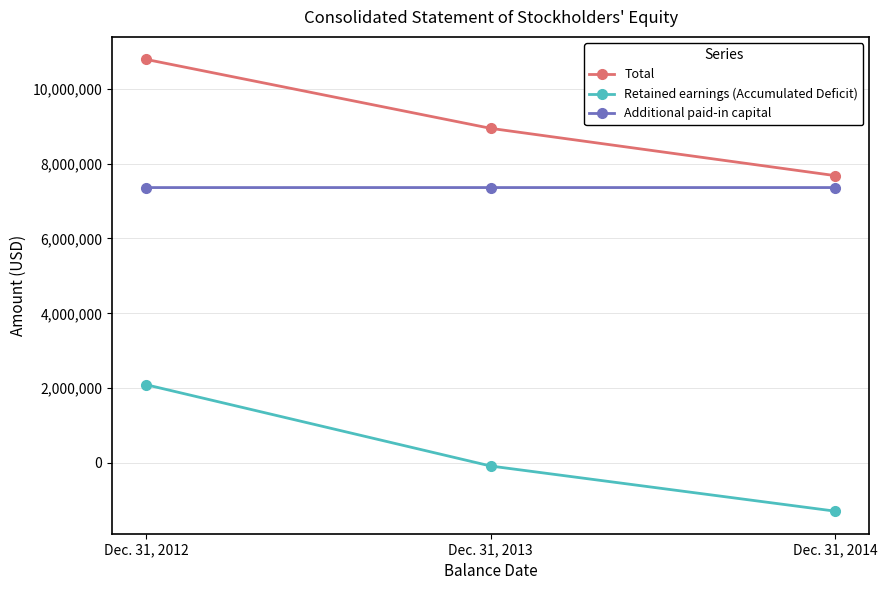

Between Dec. 31, 2013 and Dec. 31, 2014, which series saw the biggest shift?

Total